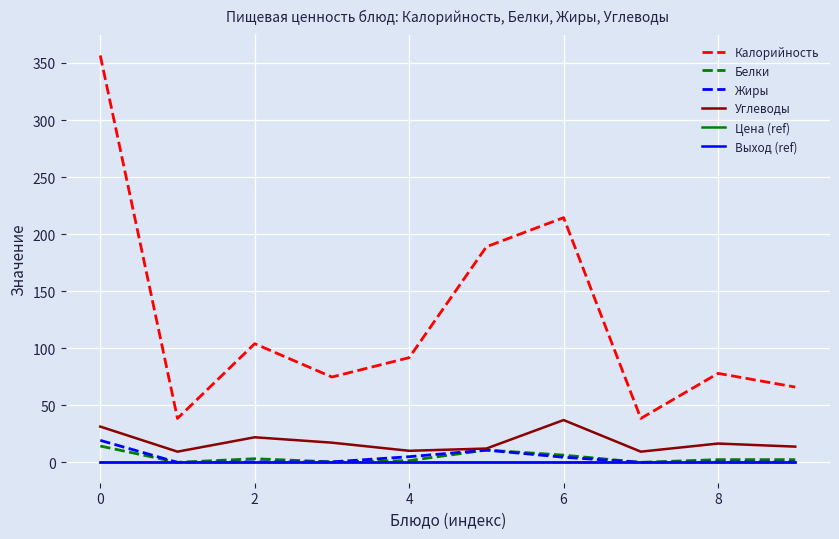

Which series has the largest range (max minus min)?

Калорийность